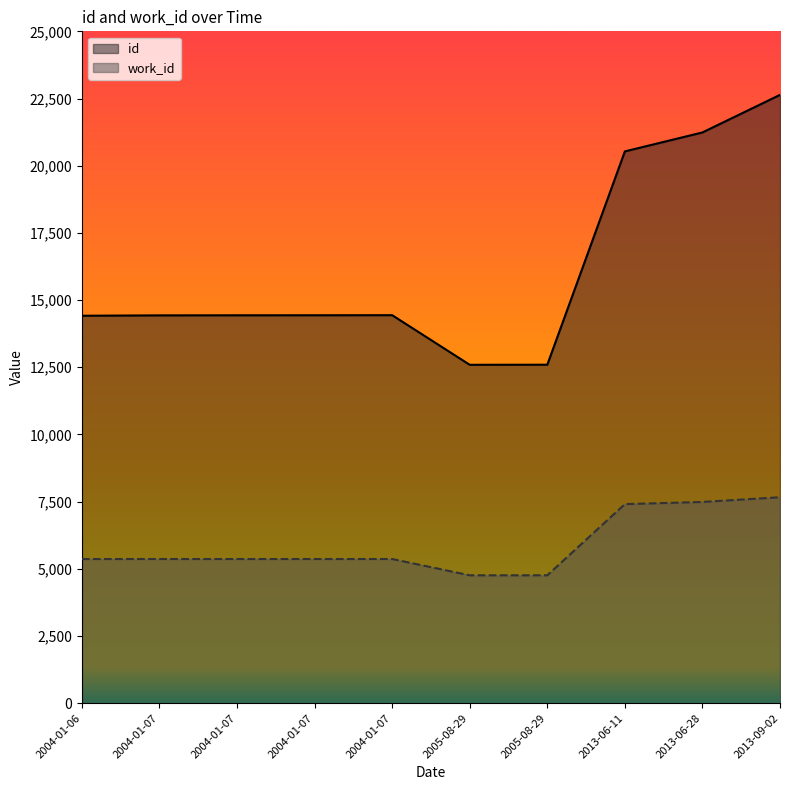

How many values in the work_id series exceed 5366?

3